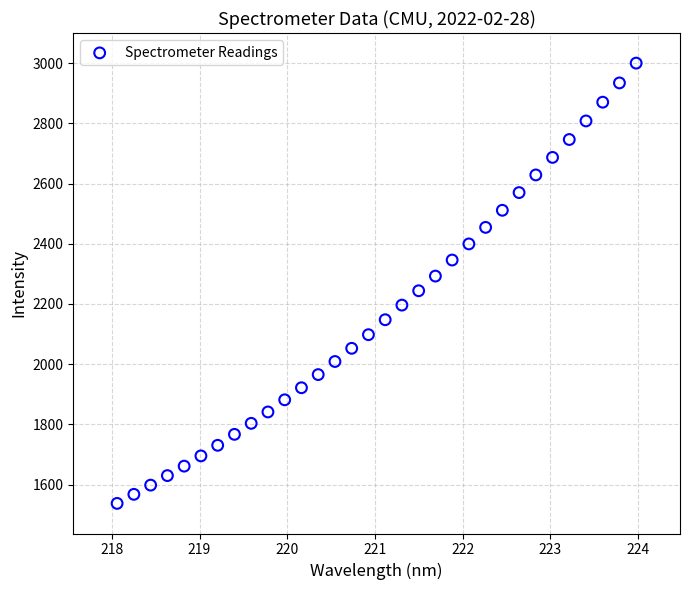

What is the range of X values (max minus min)?

5.9